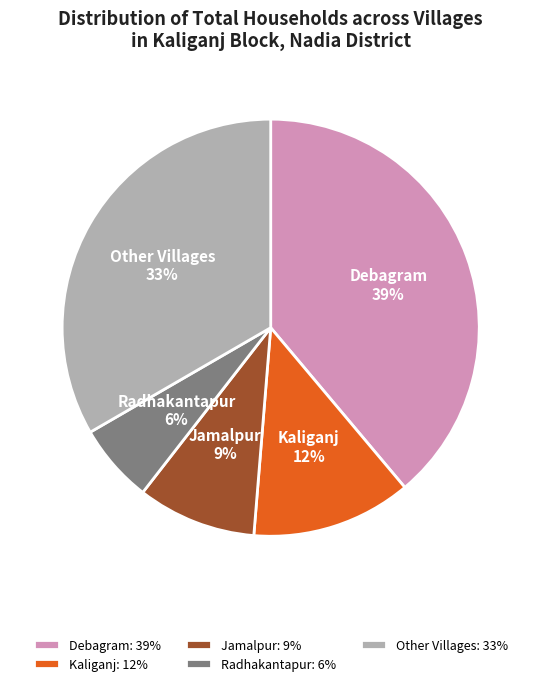

To the nearest percent, what portion does Debagram represent?

39%